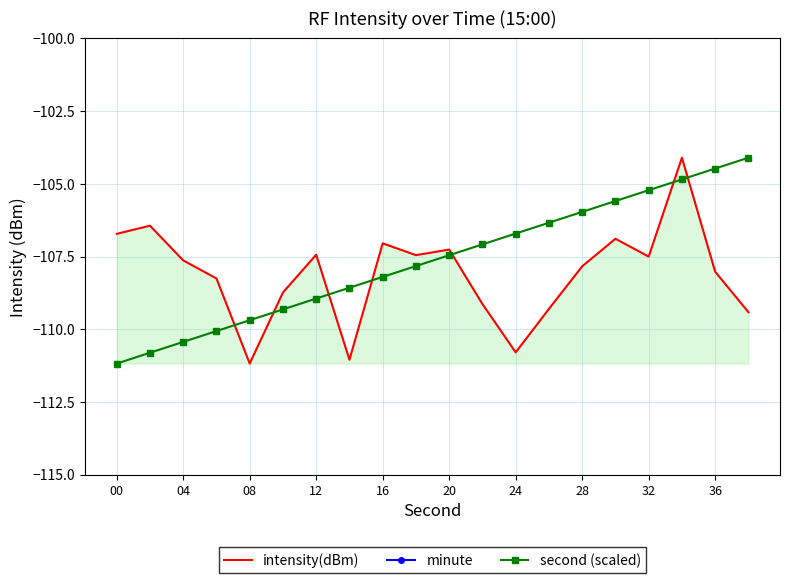

What is the value of the intensity(dBm) point at the 2nd from the left?

-106.4